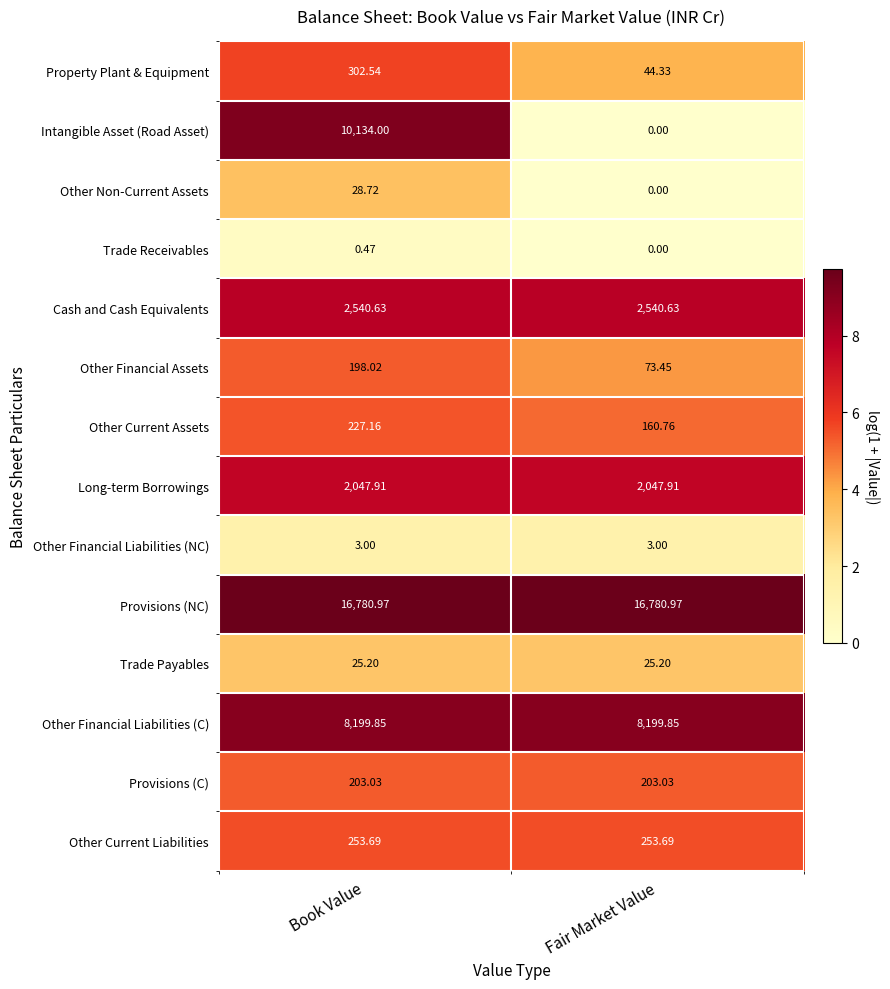

Which series has the largest range (max minus min)?

Intangible Asset (Road Asset)